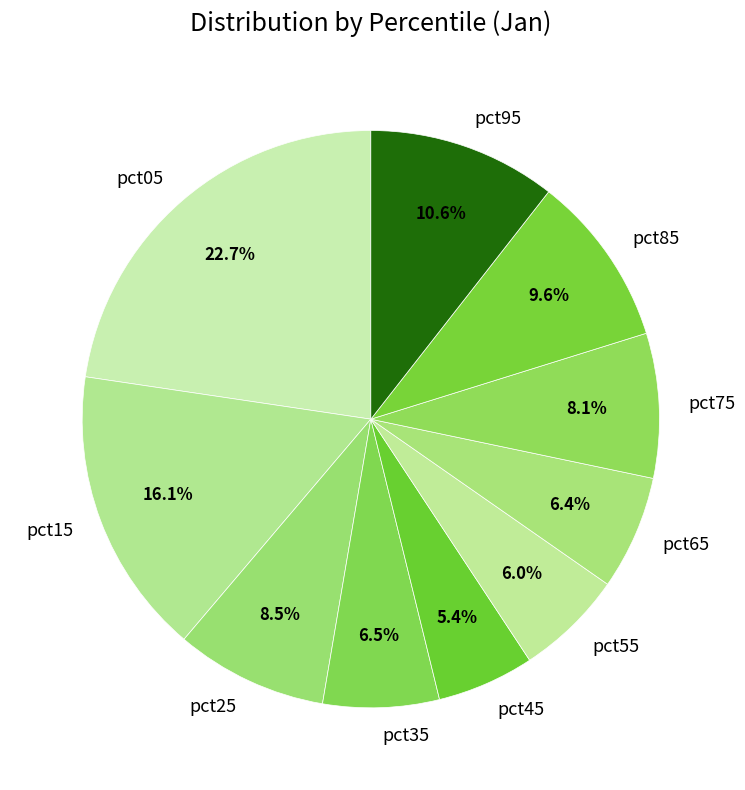

Combined, what portion of the pie is pct25 and pct95?

19.1%